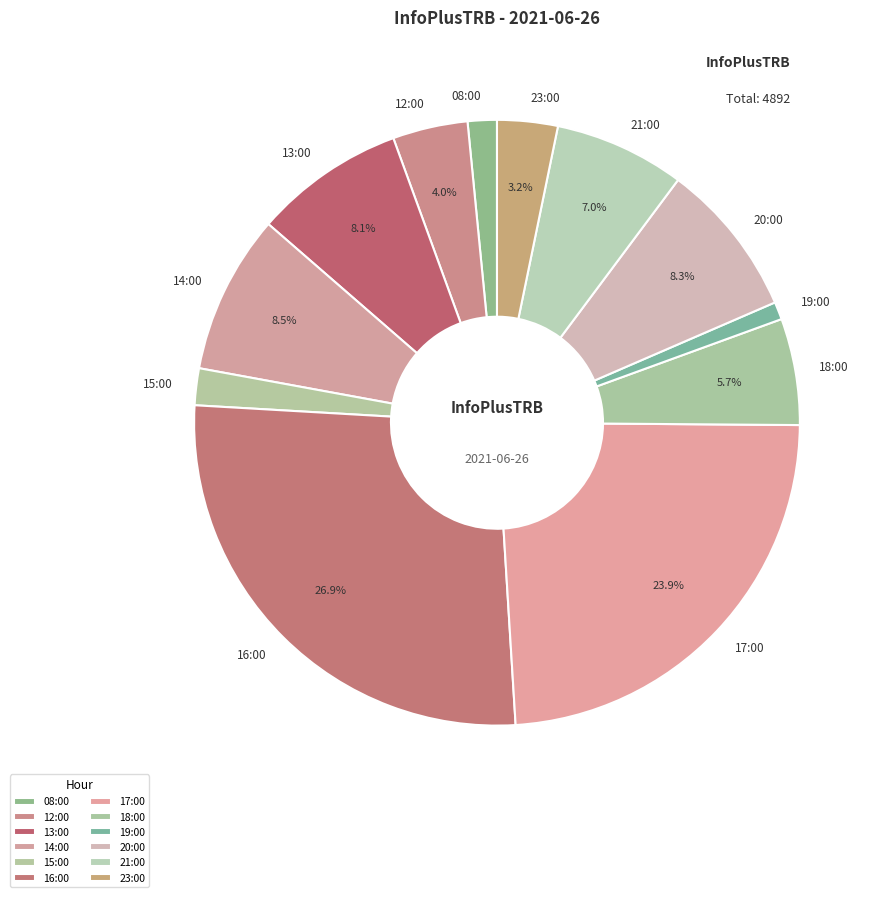

What percentage is the 19:00 slice, to the nearest percent?

1%